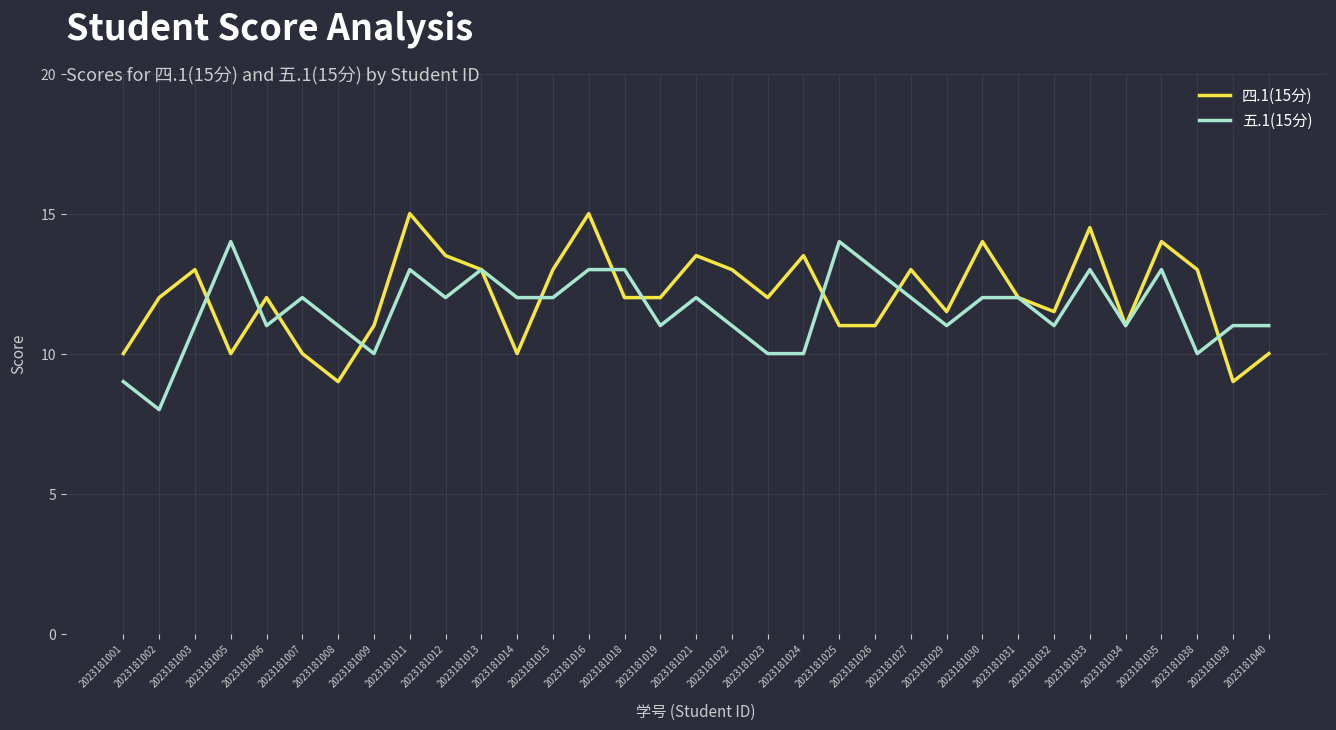

In 四.1(15分), how many points are higher than both neighbors (excluding endpoints)?

10